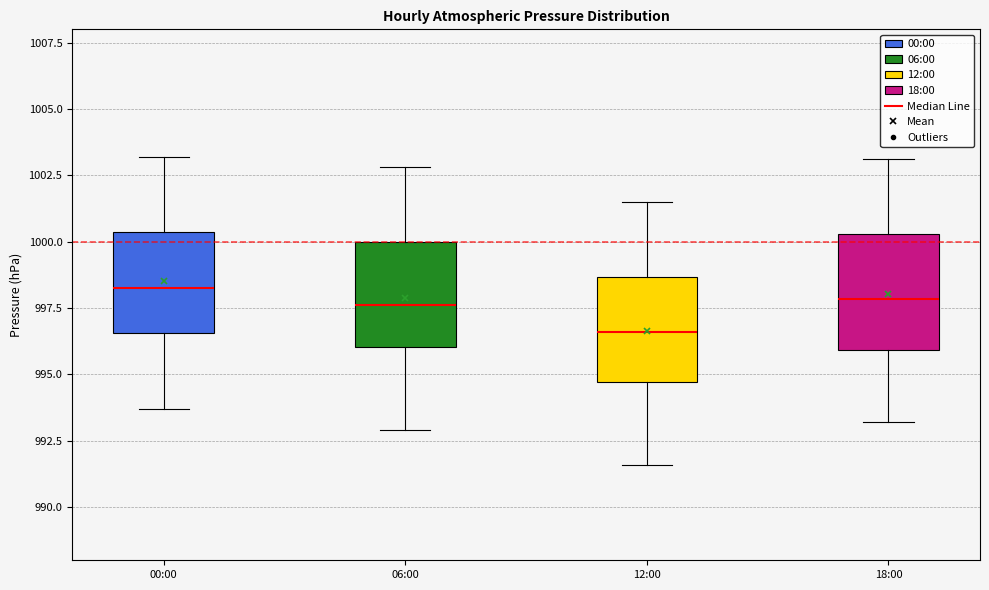

Reading left to right, transcribe this box plot: for each box, give where its median line is, the range the box spans, and where its two whiskers end, as read against the y-axis. The values are not printed on the chart, so give them approximately, as read against the axis.

00:00: median 998.5, box 996.5 to 1000.5, whiskers 993.5 to 1003.0
06:00: median 997.5, box 996.0 to 1000.0, whiskers 993.0 to 1003.0
12:00: median 996.5, box 994.5 to 998.5, whiskers 991.5 to 1001.5
18:00: median 998.0, box 996.0 to 1000.5, whiskers 993.0 to 1003.0